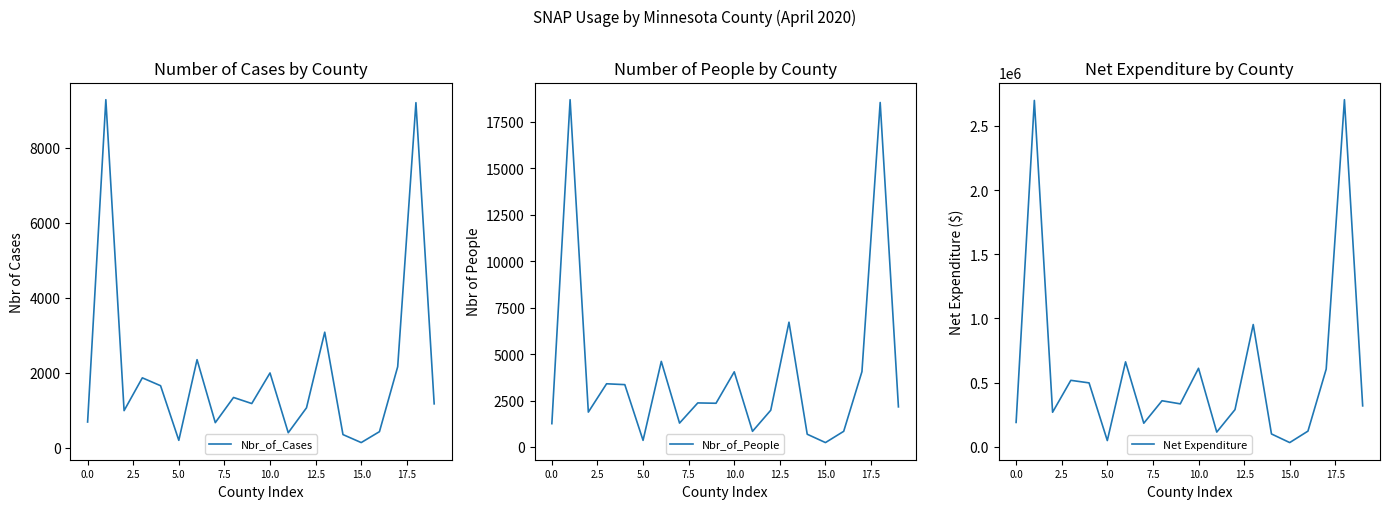

True or false: Nbr_of_People has more than 0 interior local peaks.

True